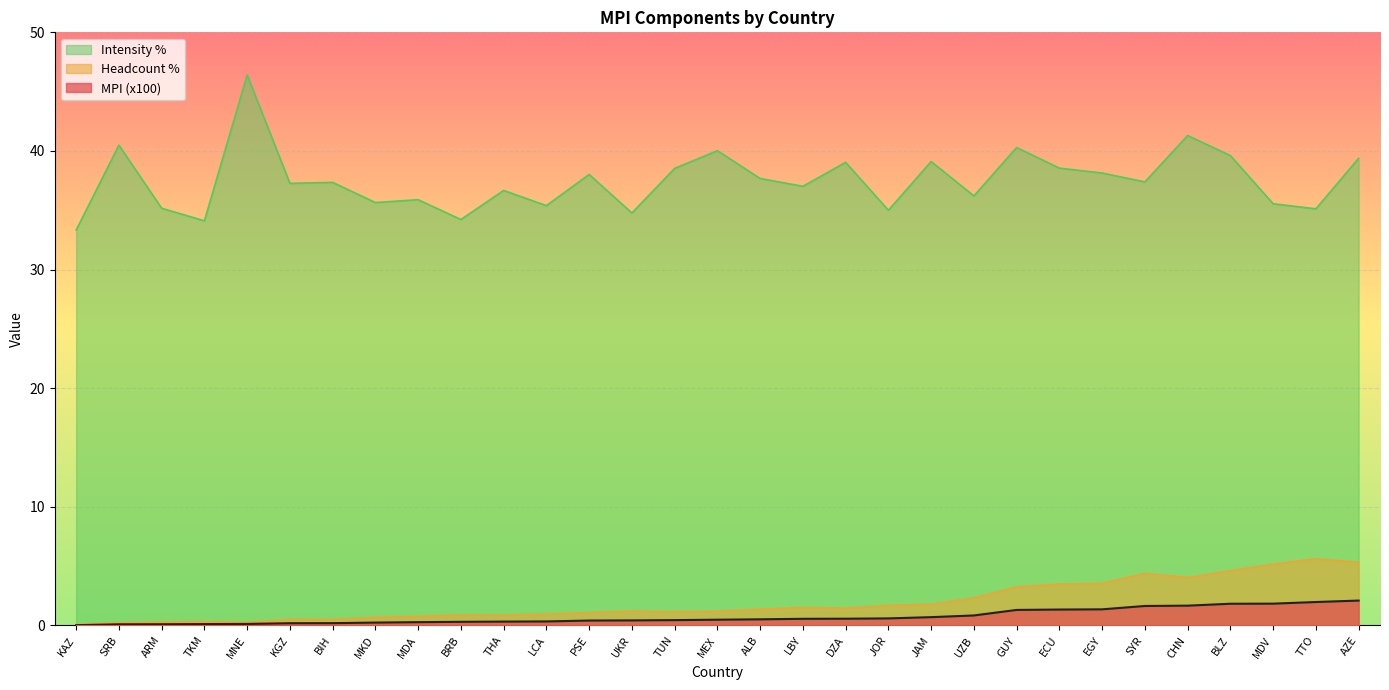

What are all the series names shown in the legend?

Intensity %, Headcount %, MPI (x100)